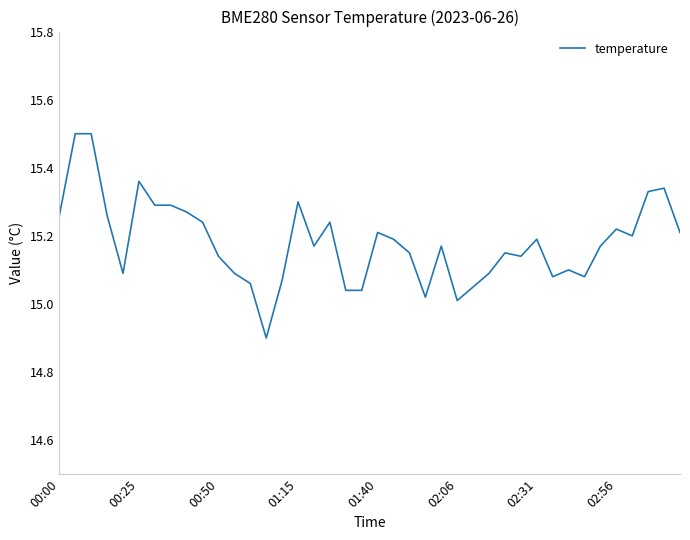

What is the difference between the maximum and minimum values?

0.6